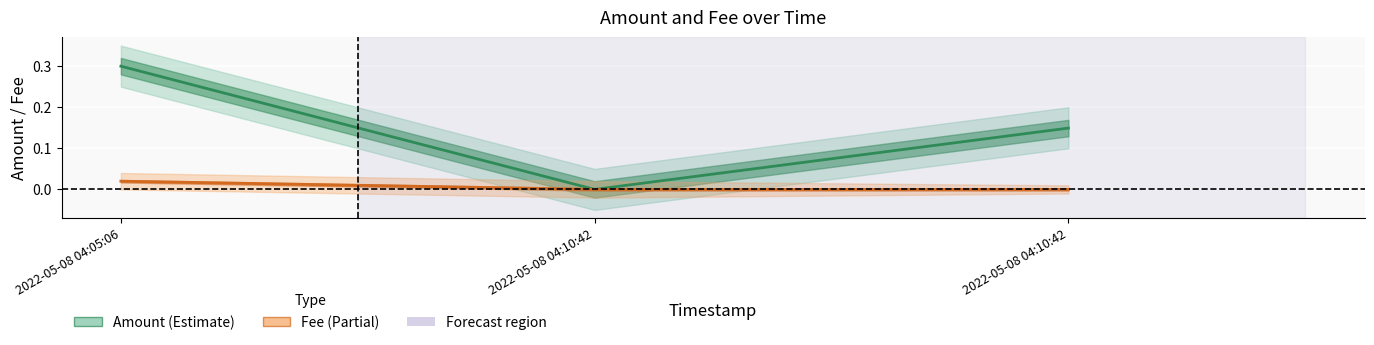

Between 2022-05-08 04:05:06 and 2022-05-08 04:10:42, which is larger?

2022-05-08 04:05:06